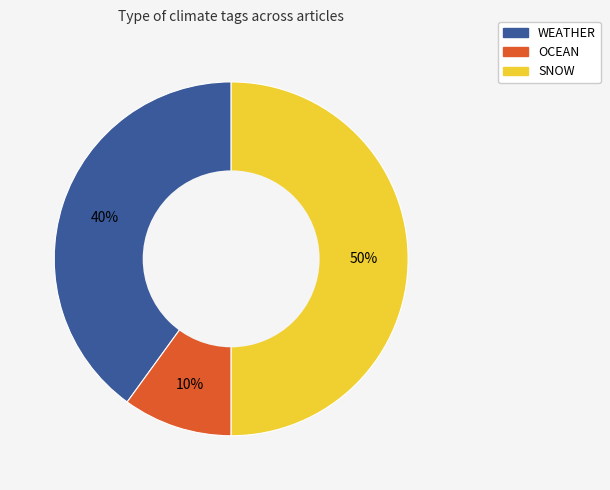

How many segments does this pie chart have?

3